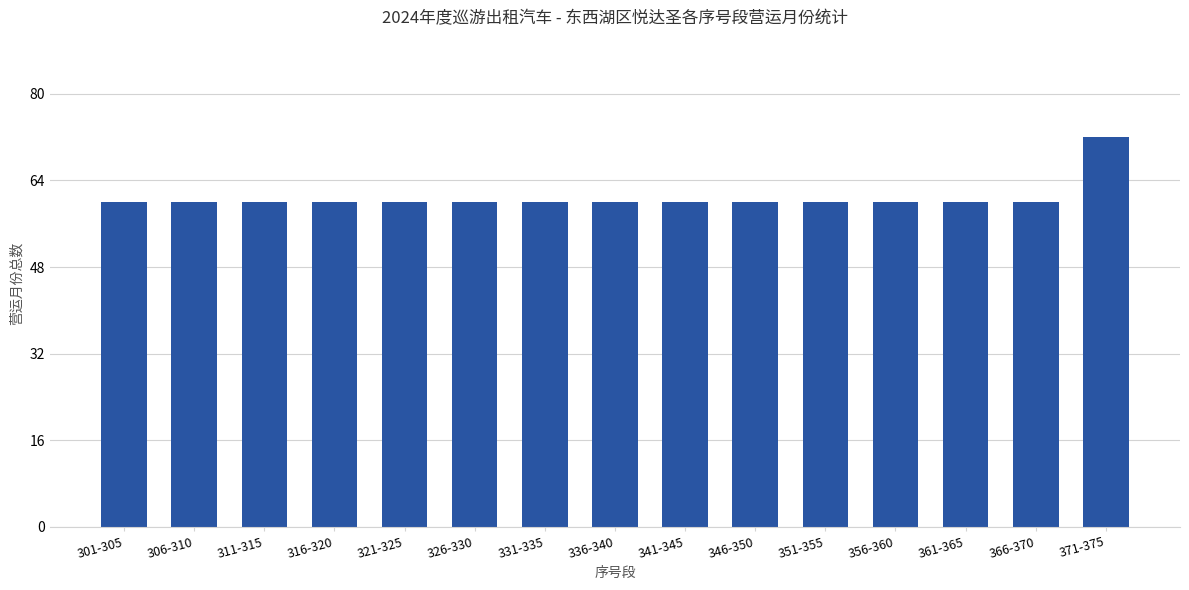

At which category does the chart reach its peak across all series?

371-375